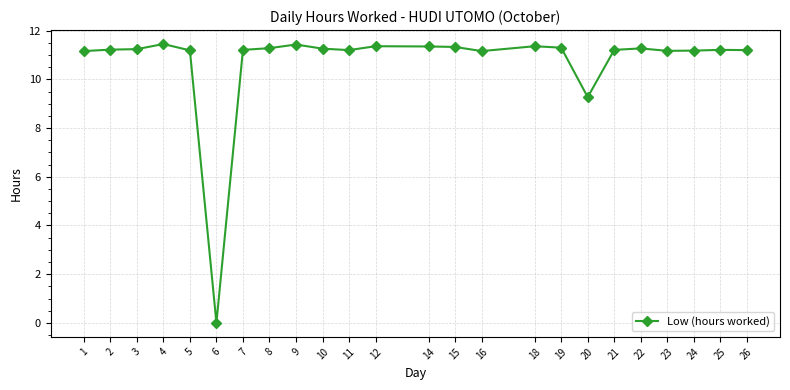

Which category has the lowest value across all series?

6